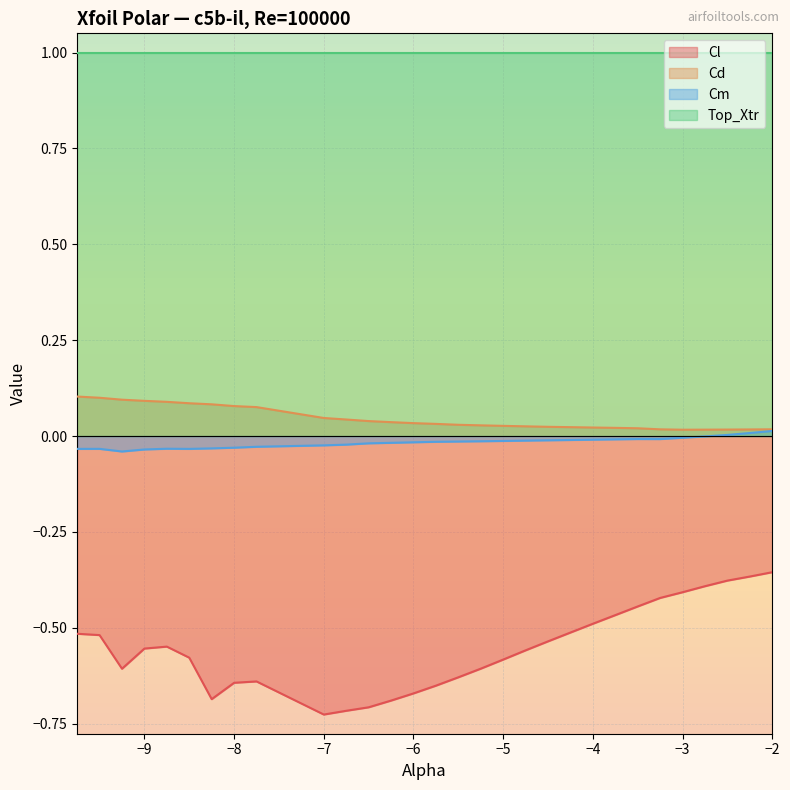

Rank the series by their maximum value, from lowest to highest.

Cl, Cm, Cd, Top_Xtr